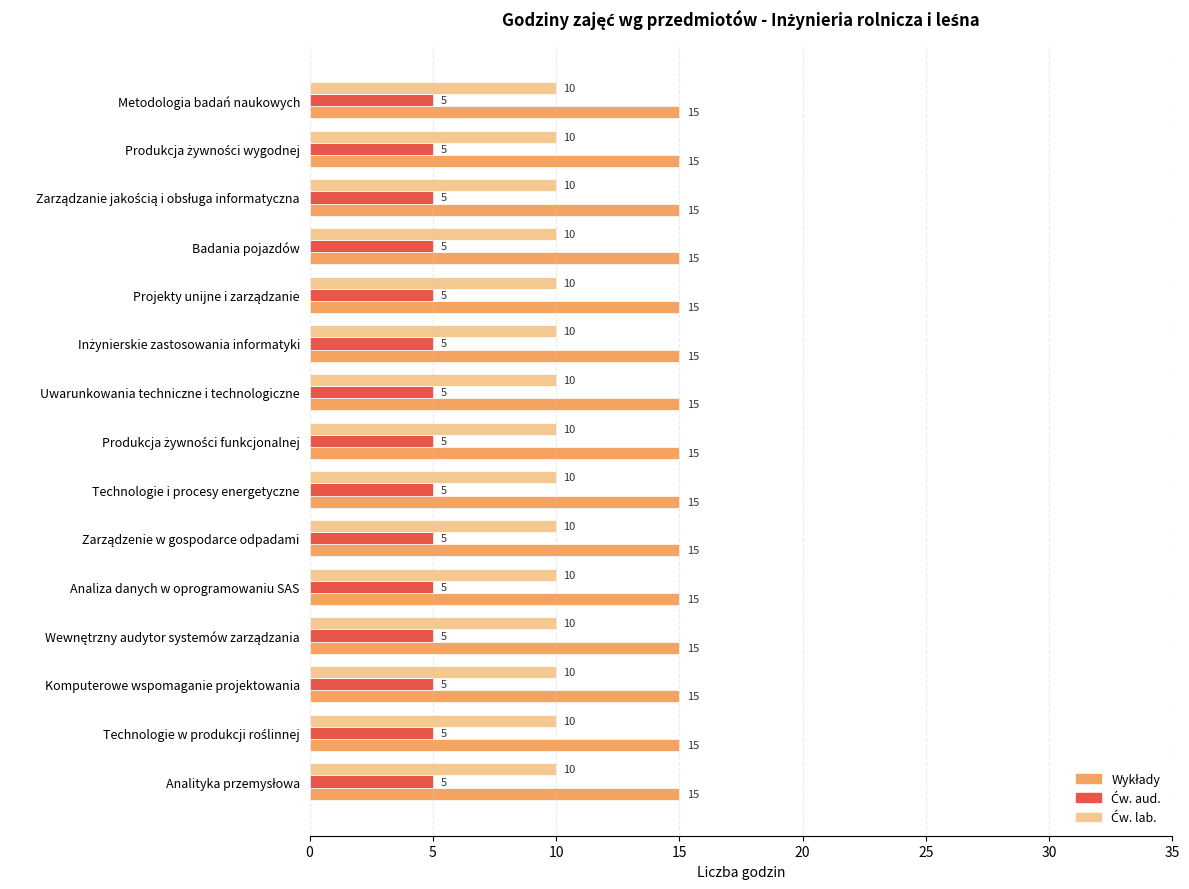

What is the total value across all series at Metodologia badań naukowych?

30